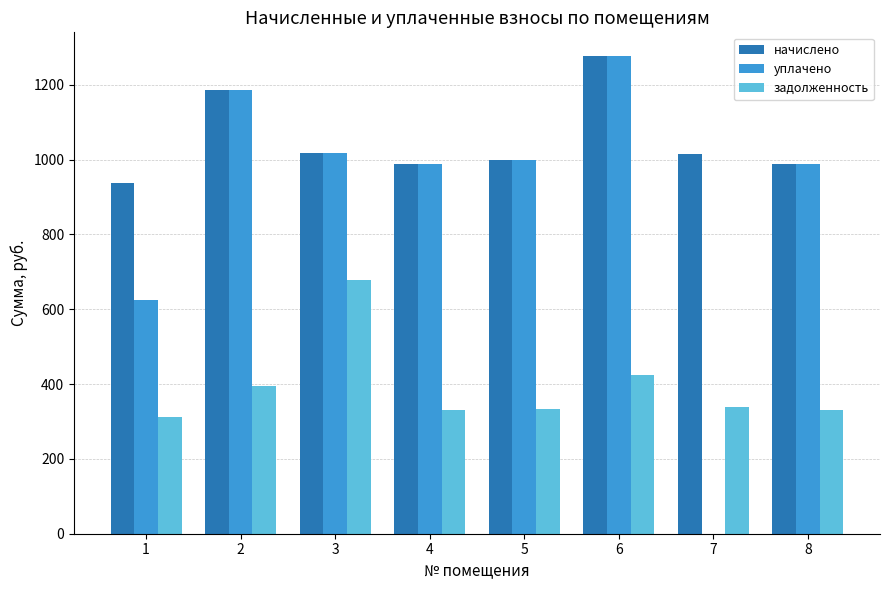

True or false: уплачено has a value of 1967.3 at 6.

False